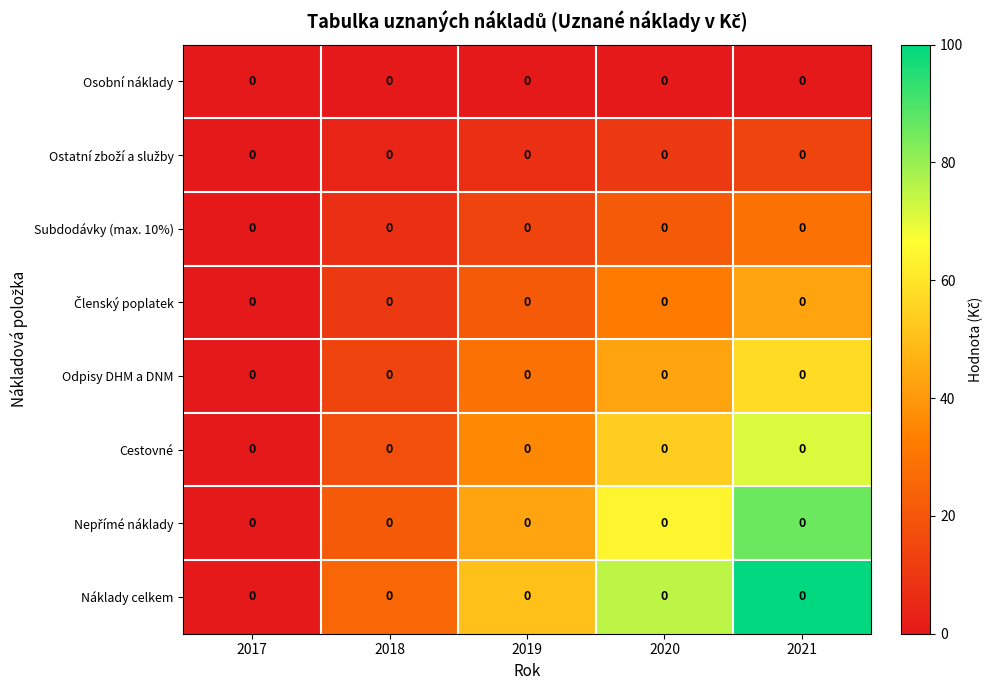

How many positive values does the Odpisy DHM a DNM series have?

4